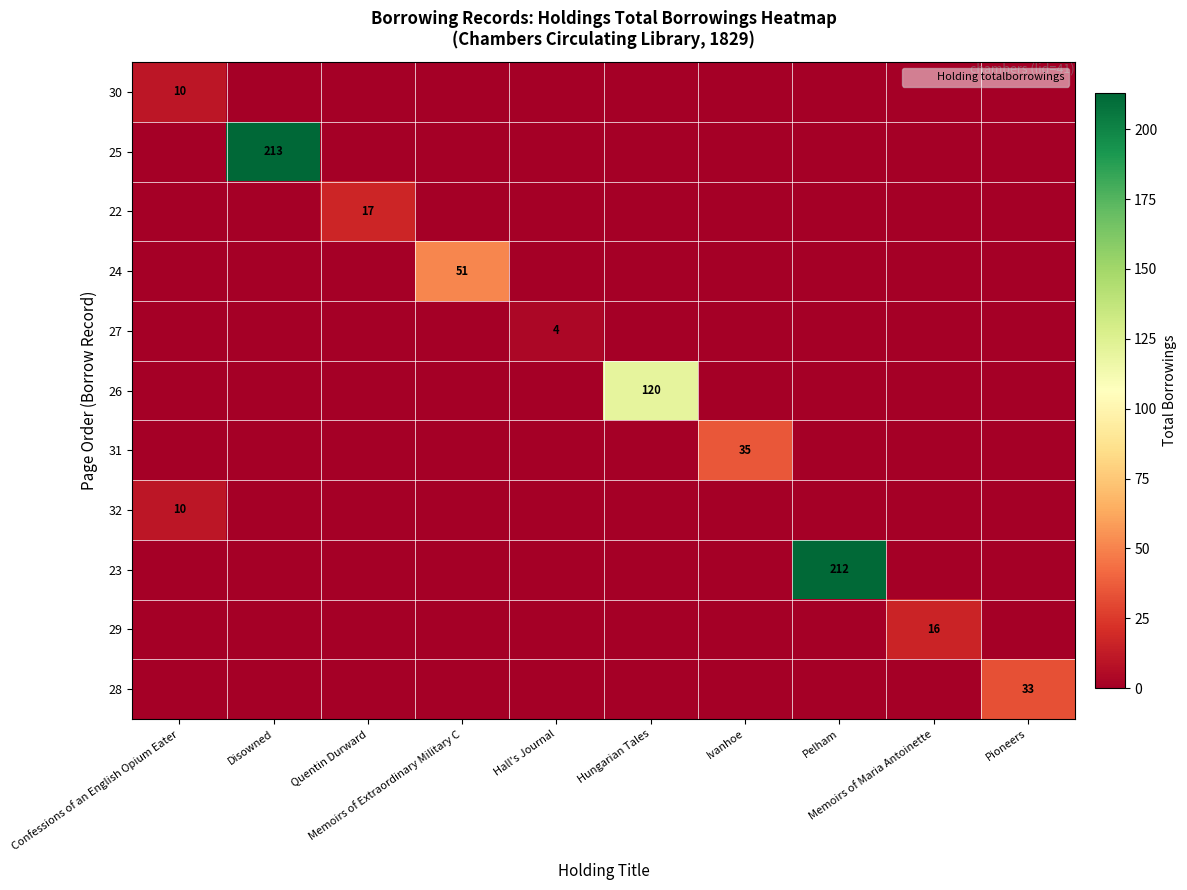

What is the difference between the maximum and second lowest values in the 30 series?

10